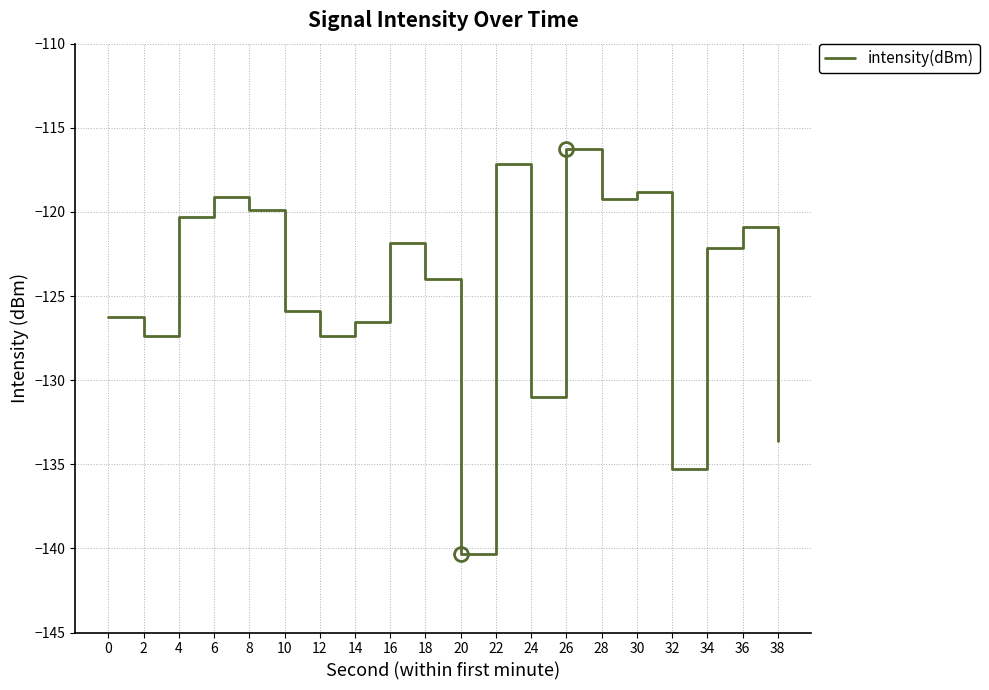

What is the difference between the values at 18 and 16?

2.1